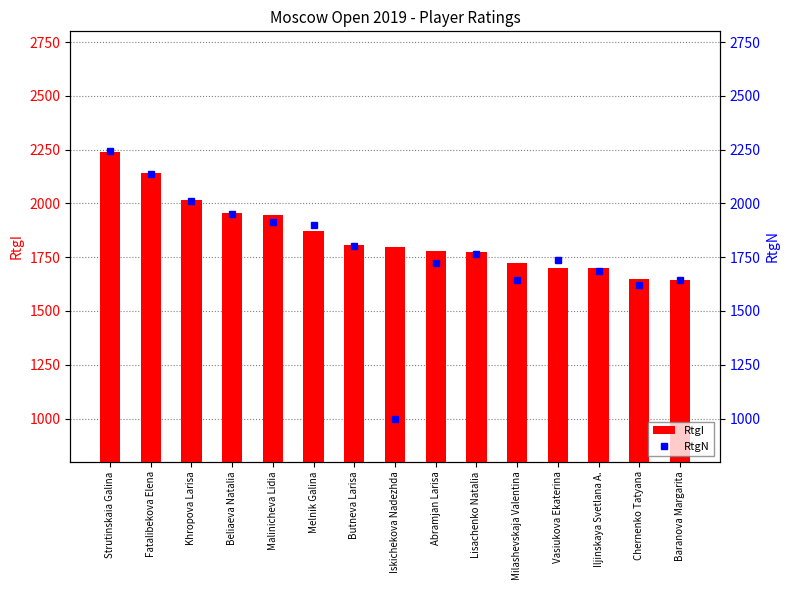

At which label does RtgN first exceed 1766?

Strutinskaia Galina